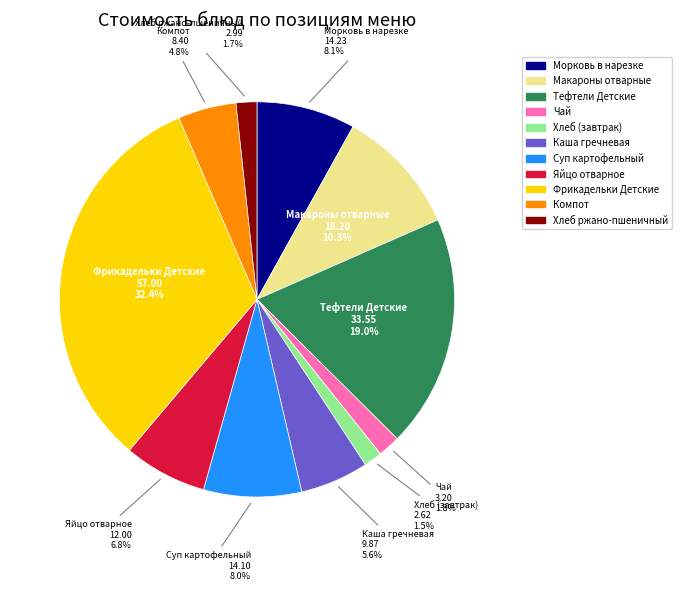

Approximately how many times larger is the value at Яйцо отварное compared to Суп картофельный?

0.9